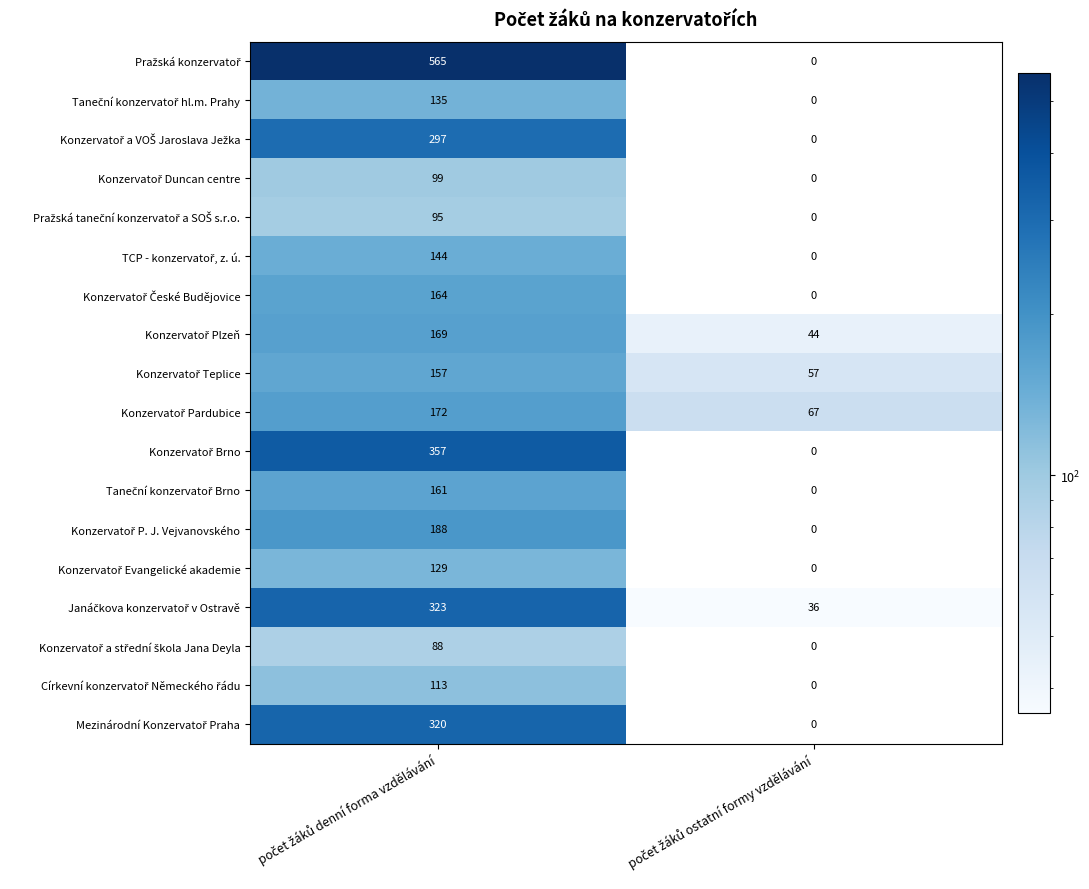

What is the greatest value displayed?

565